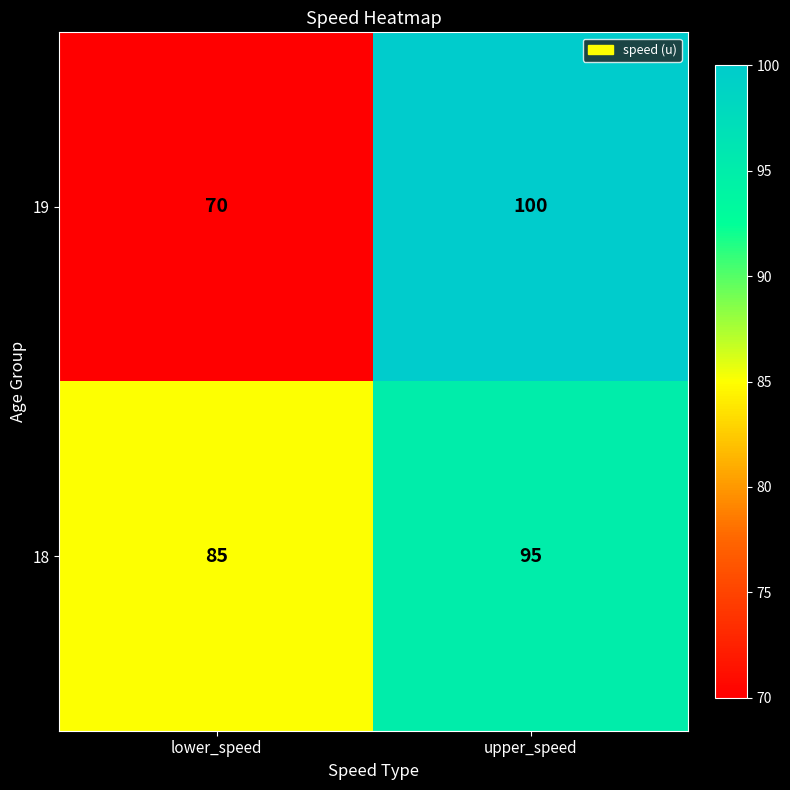

Reading left to right, what are all the values shown in this chart?

19: 70	100
18: 85	95